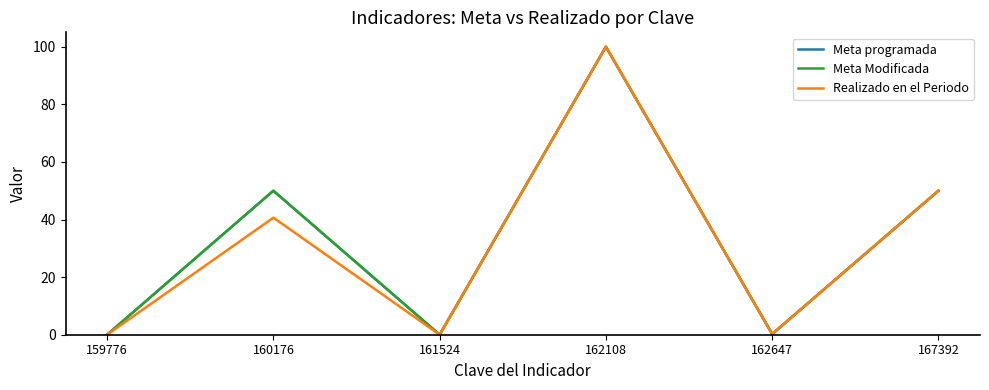

Does the chart display data point markers on the line(s)?

No